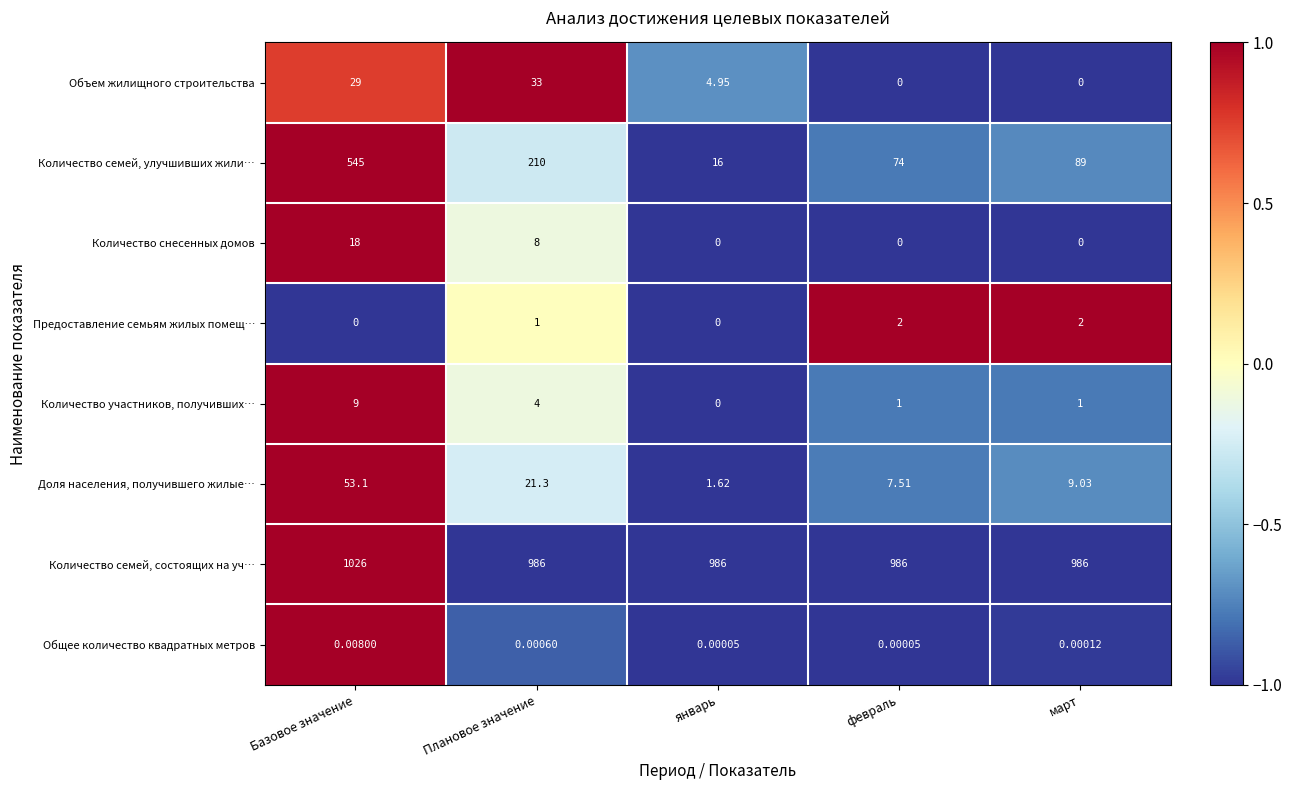

Rank the categories by Доля населения, получившего жилые… value from lowest to highest.

январь, февраль, март, Плановое значение, Базовое значение